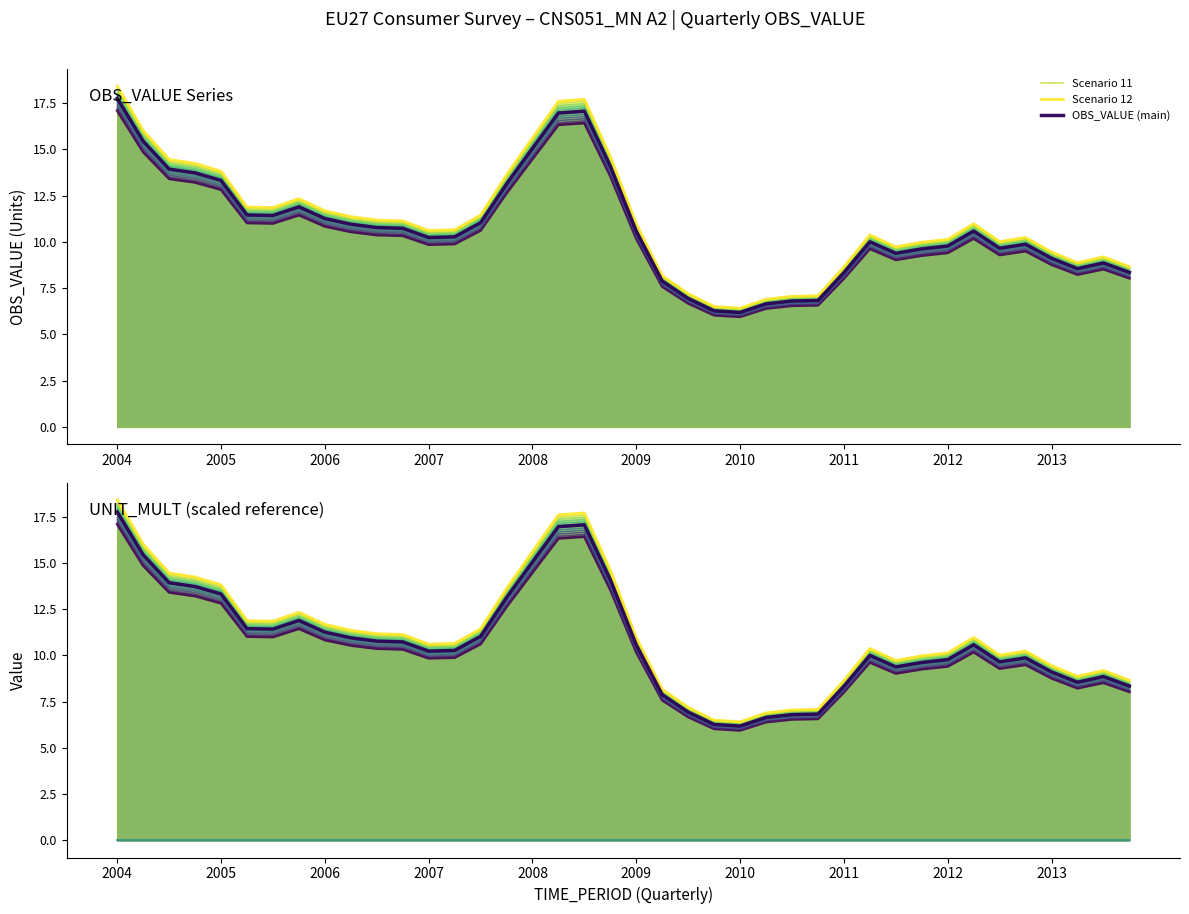

What is the change in value from 2004-Q1 to 2012-Q4?

-7.8